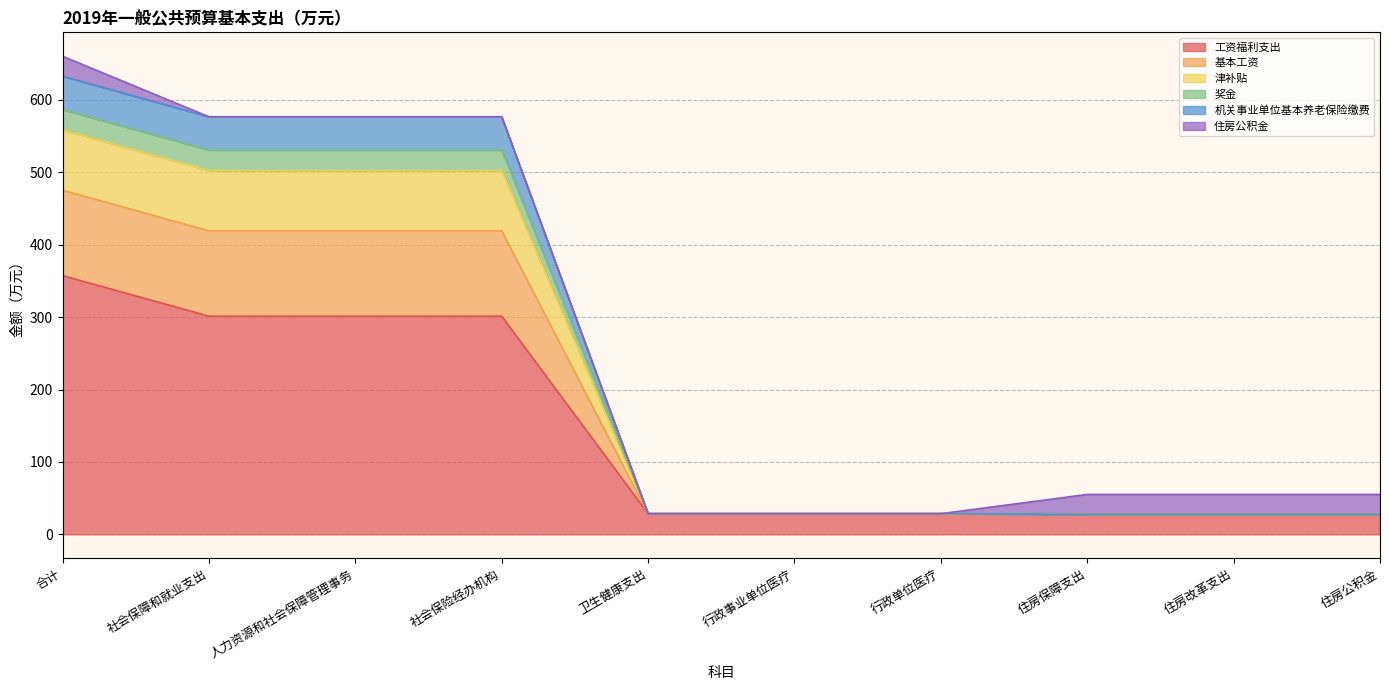

The value of 工资福利支出 at 社会保障和就业支出 is 301.2. True or false?

True